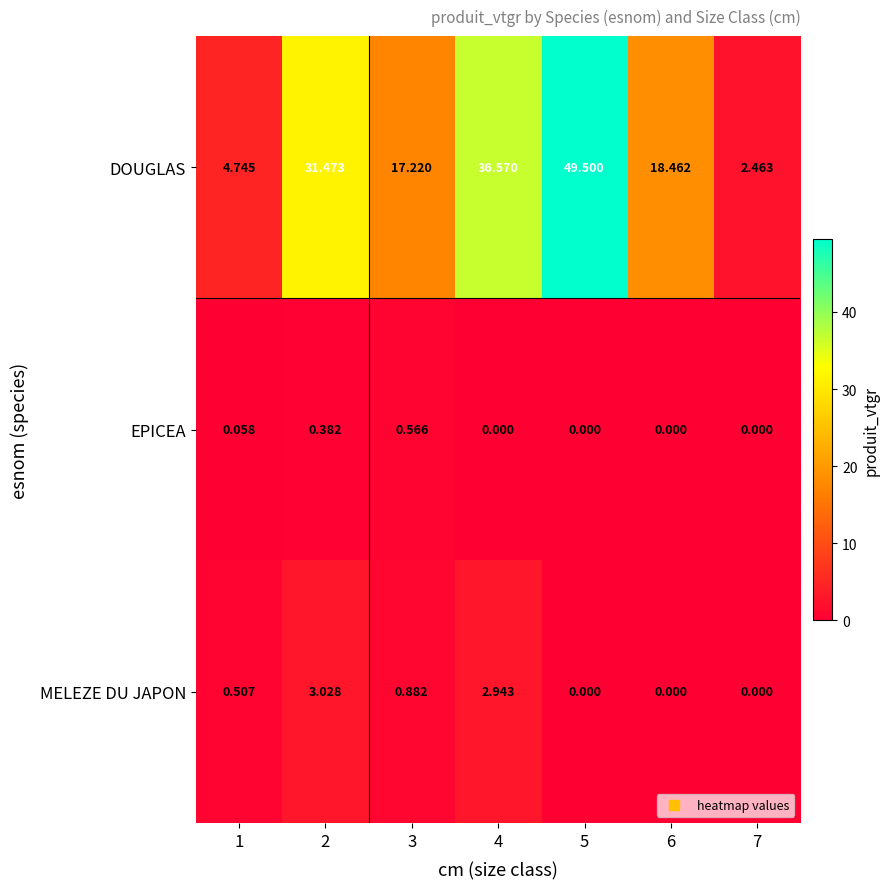

Rank the series by their maximum value, from highest to lowest.

DOUGLAS, MELEZE DU JAPON, EPICEA